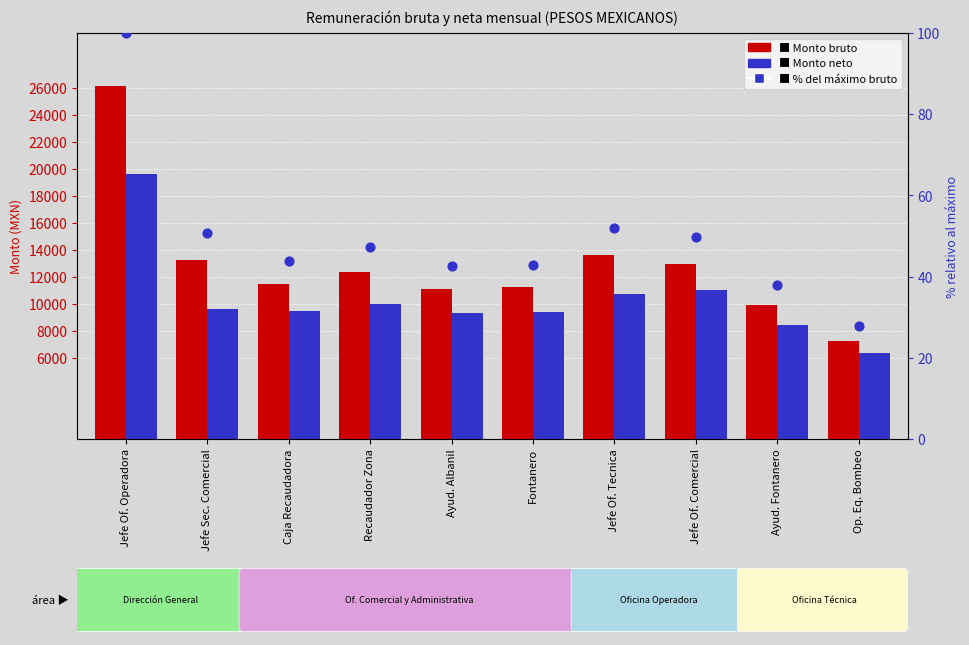

Is the value of % del máximo bruto at Jefe Sec. Comercial greater than the value of Monto neto at Jefe Of. Comercial?

No